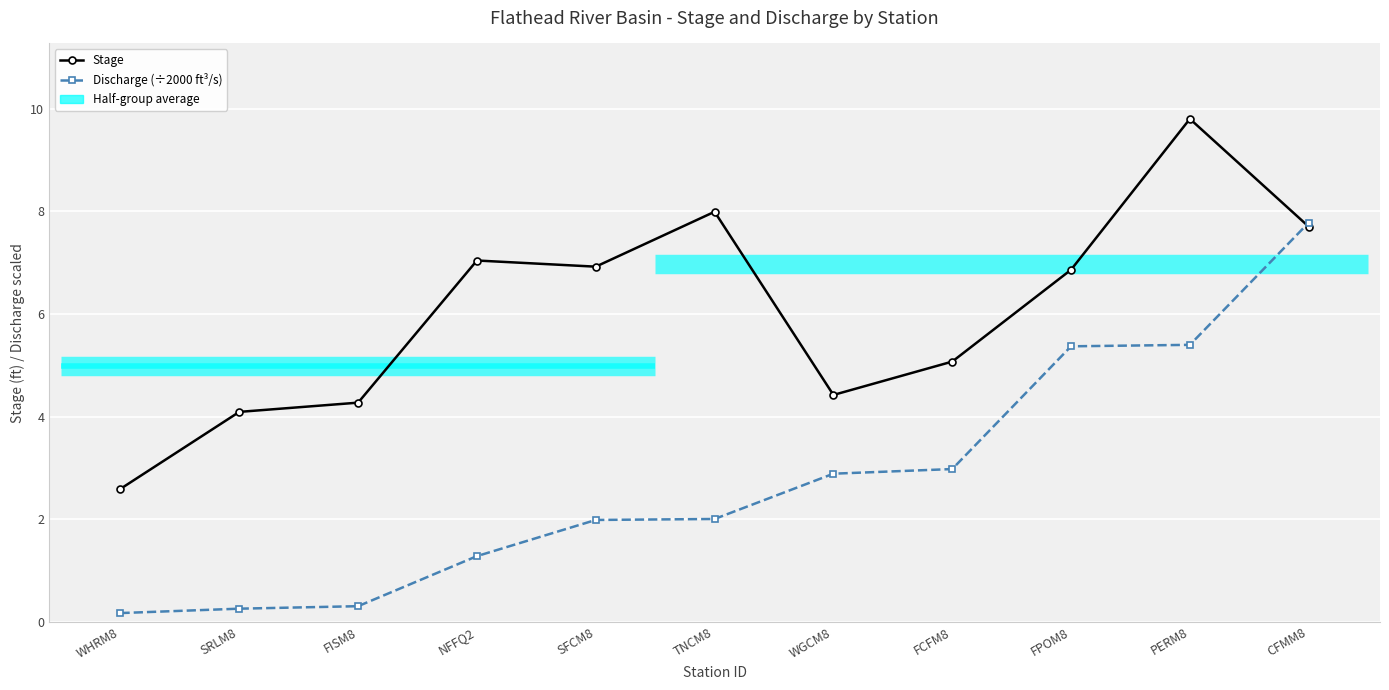

What is the highest value of the Stage series?

9.8